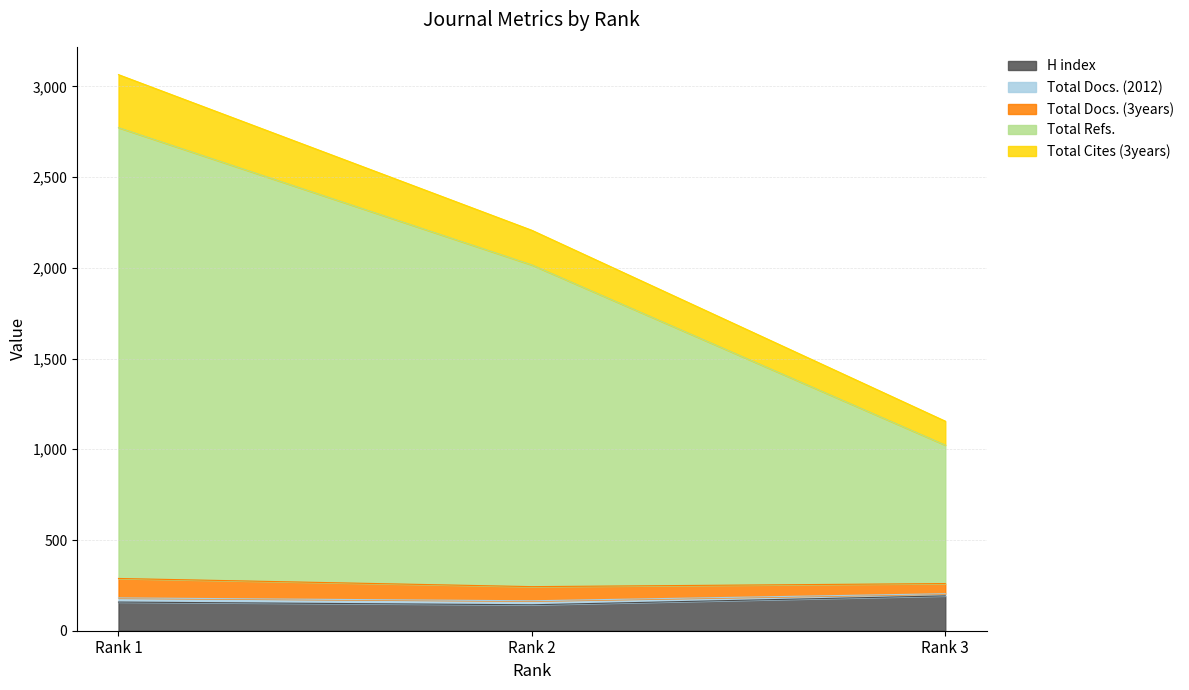

Is it true that Total Docs. (3years) equals 4805 at Rank 1?

False